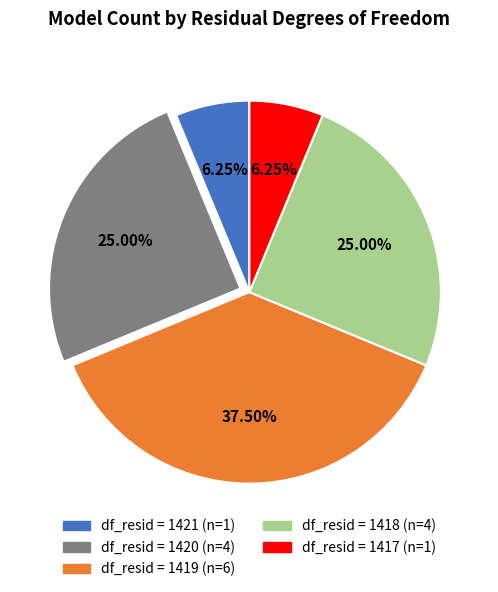

Is there a majority slice in this chart?

No